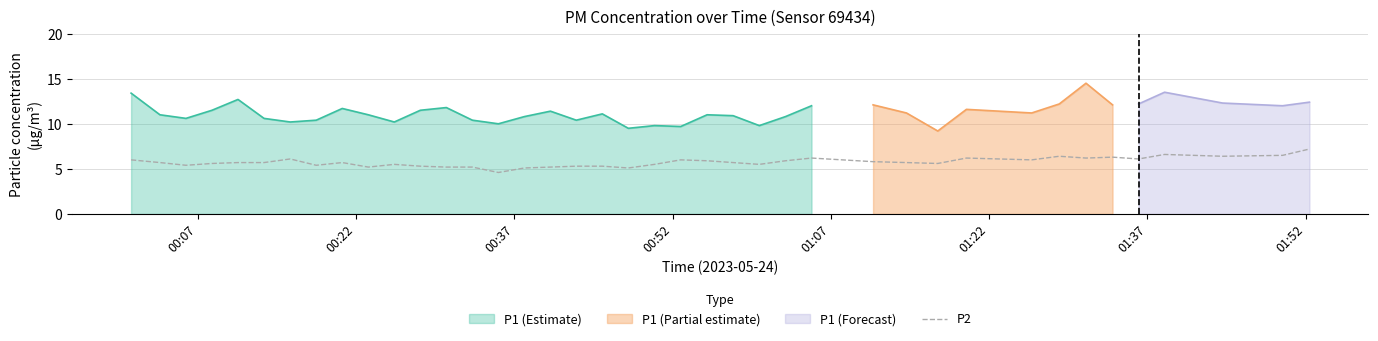

What is the lowest value of the P2 series?

4.6